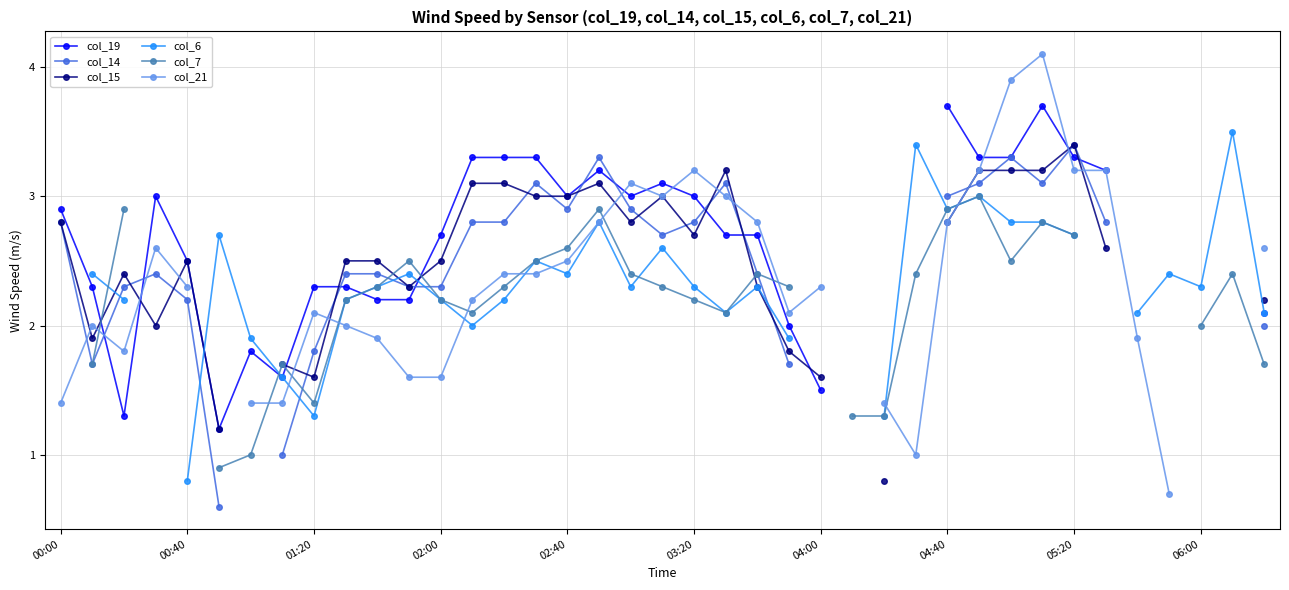

Which series ends up on top after the final intersection of col_7 and col_19?

col_7